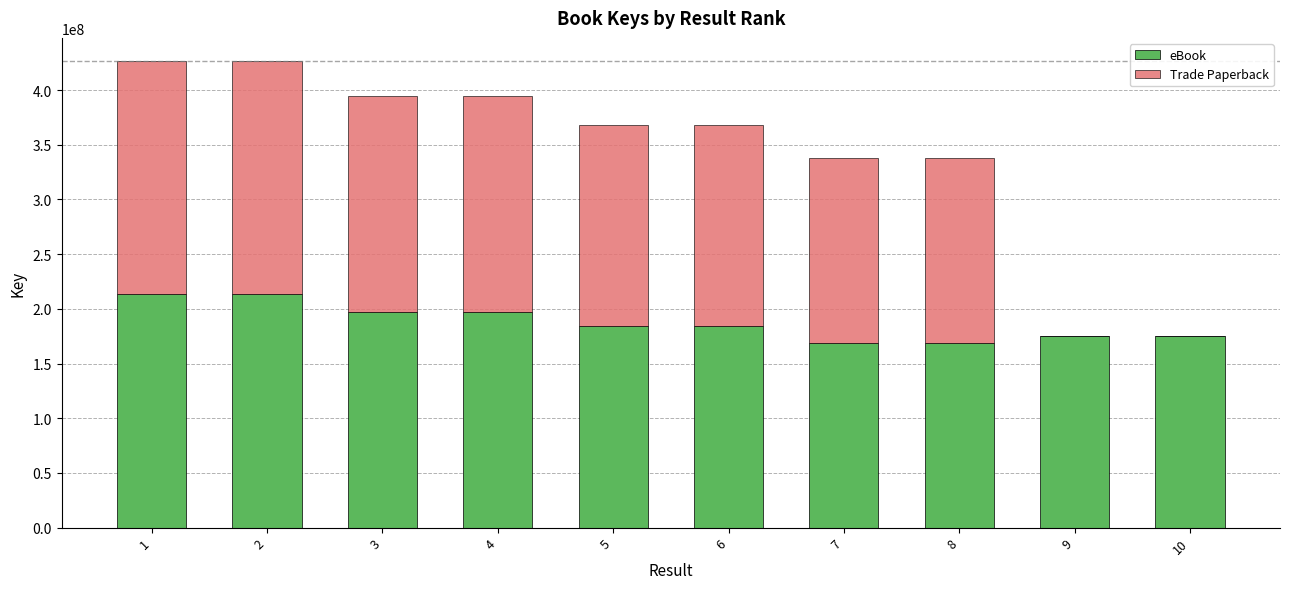

True or false: Trade Paperback has a value of 183909522 at 6.

True